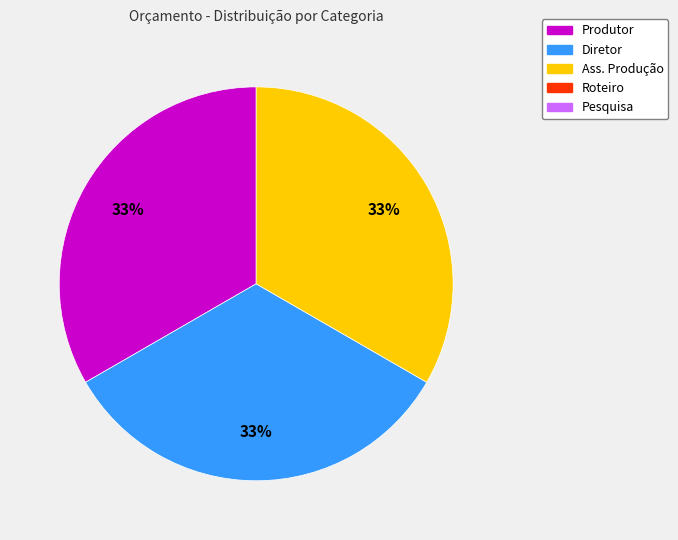

To the nearest percent, what is the average slice percentage?

33%